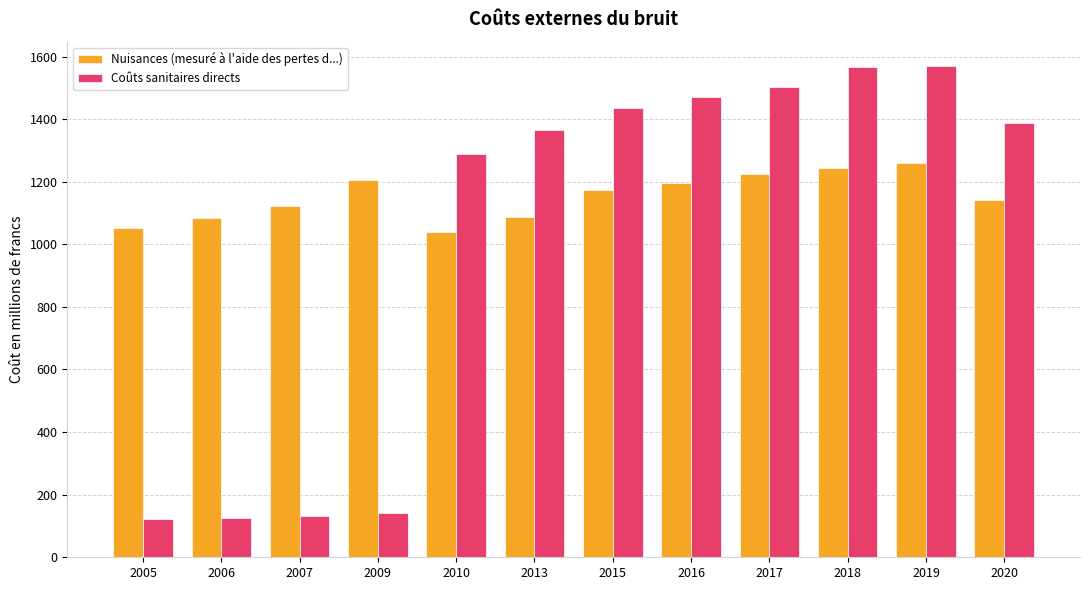

At which label does Coûts sanitaires directs first exceed 1389?

2015